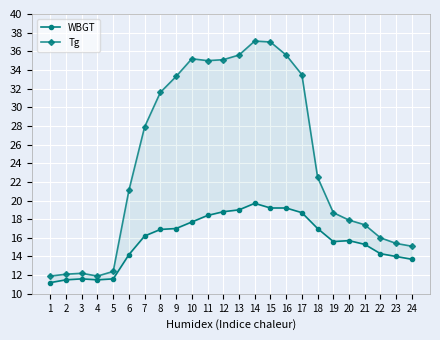

At 17, list the series in order from smallest to largest.

WBGT, Tg